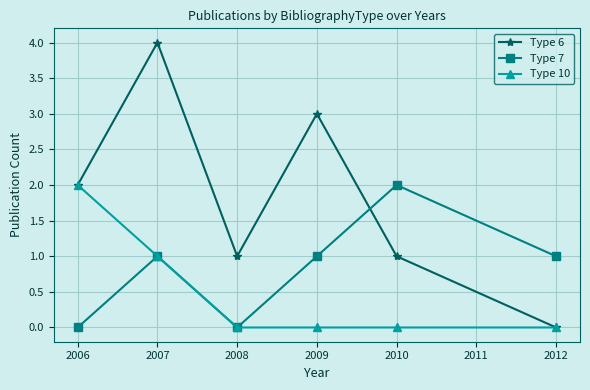

Count the Type 6 values in the range 1 to 3.

4